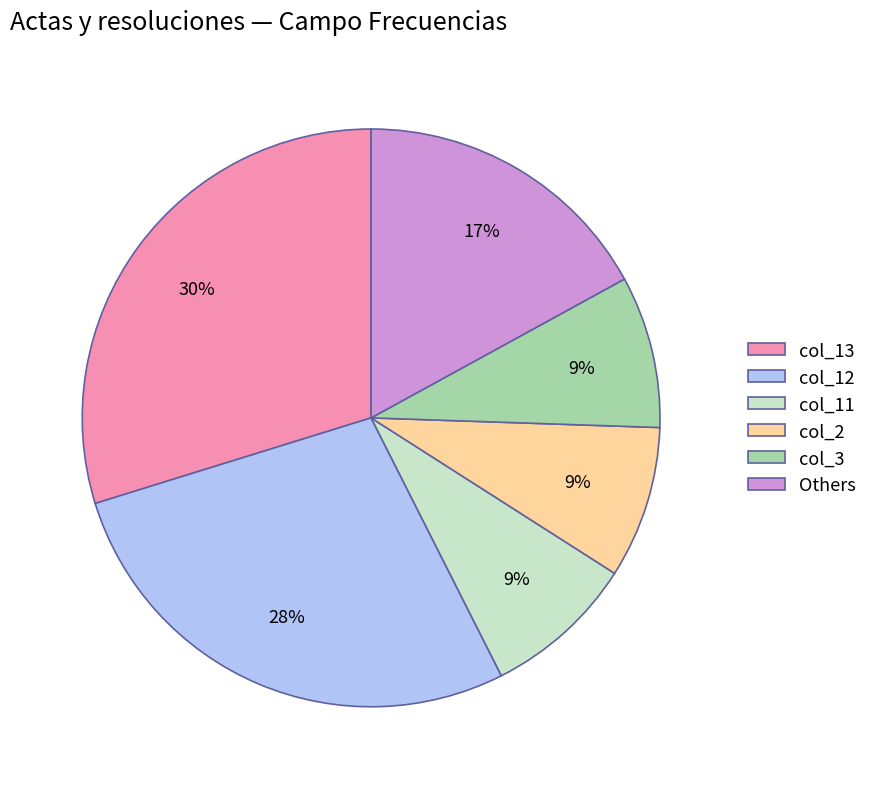

Combined, do col_13 and Others account for over 50%?

No